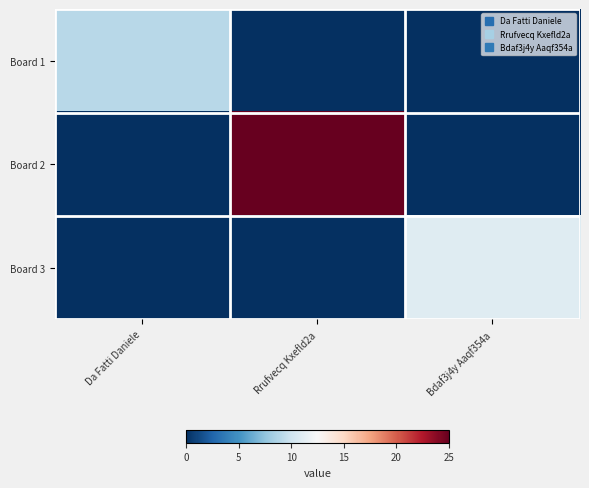

Rank the series at Rrufvecq Kxefld2a from lowest to highest value.

Board 1, Board 3, Board 2